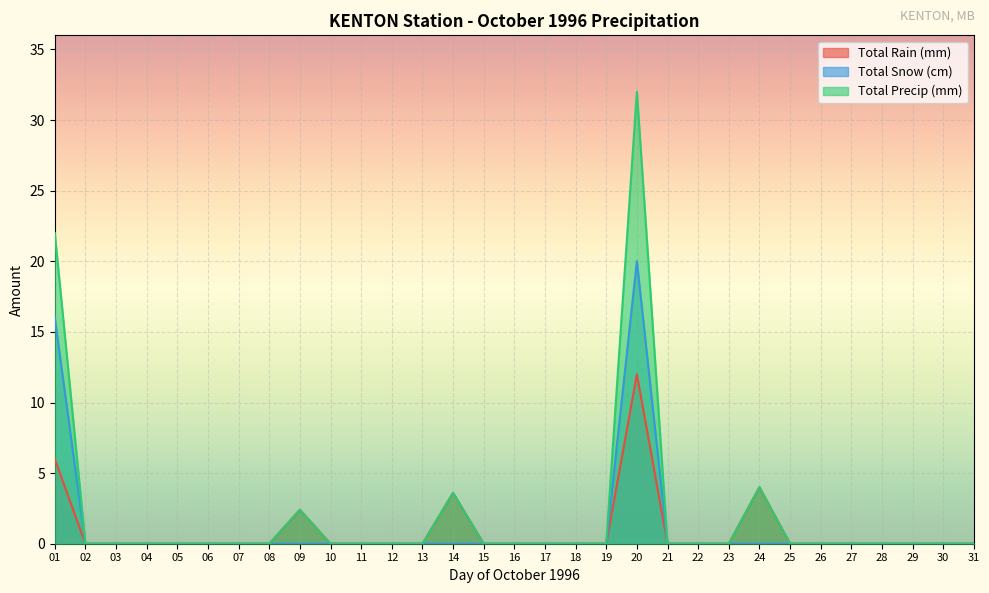

At which category does Total Snow (cm) reach its first local peak?

20